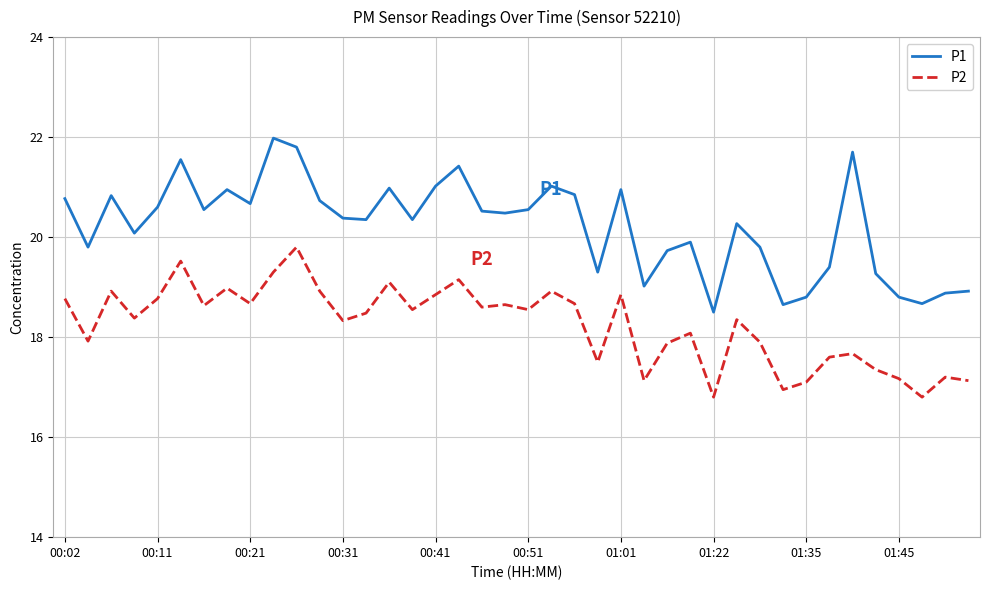

What is the highest value of the P2 series?

19.8